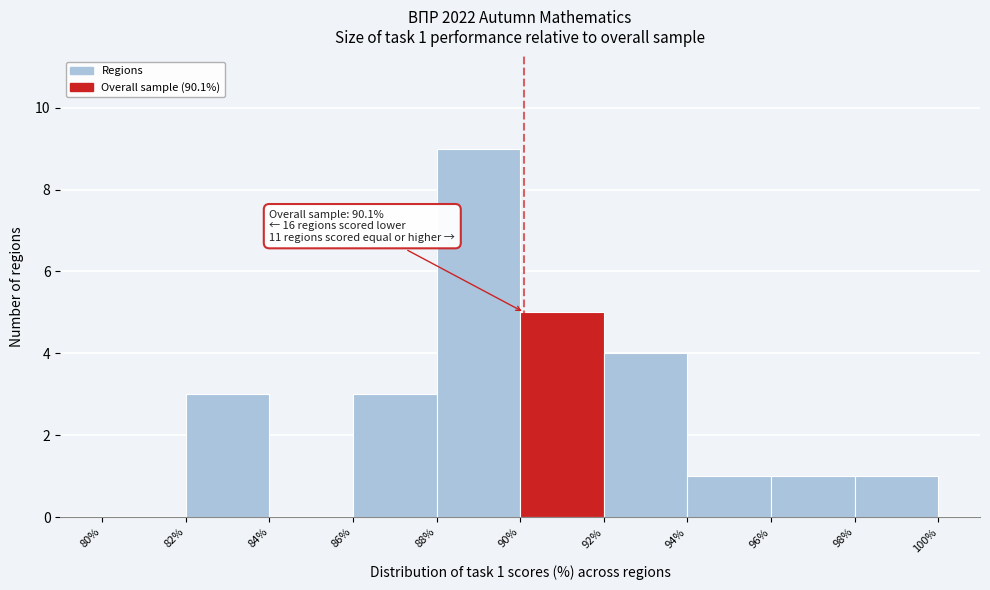

Over which range of the x-axis is the bar tallest?

88% to 90%